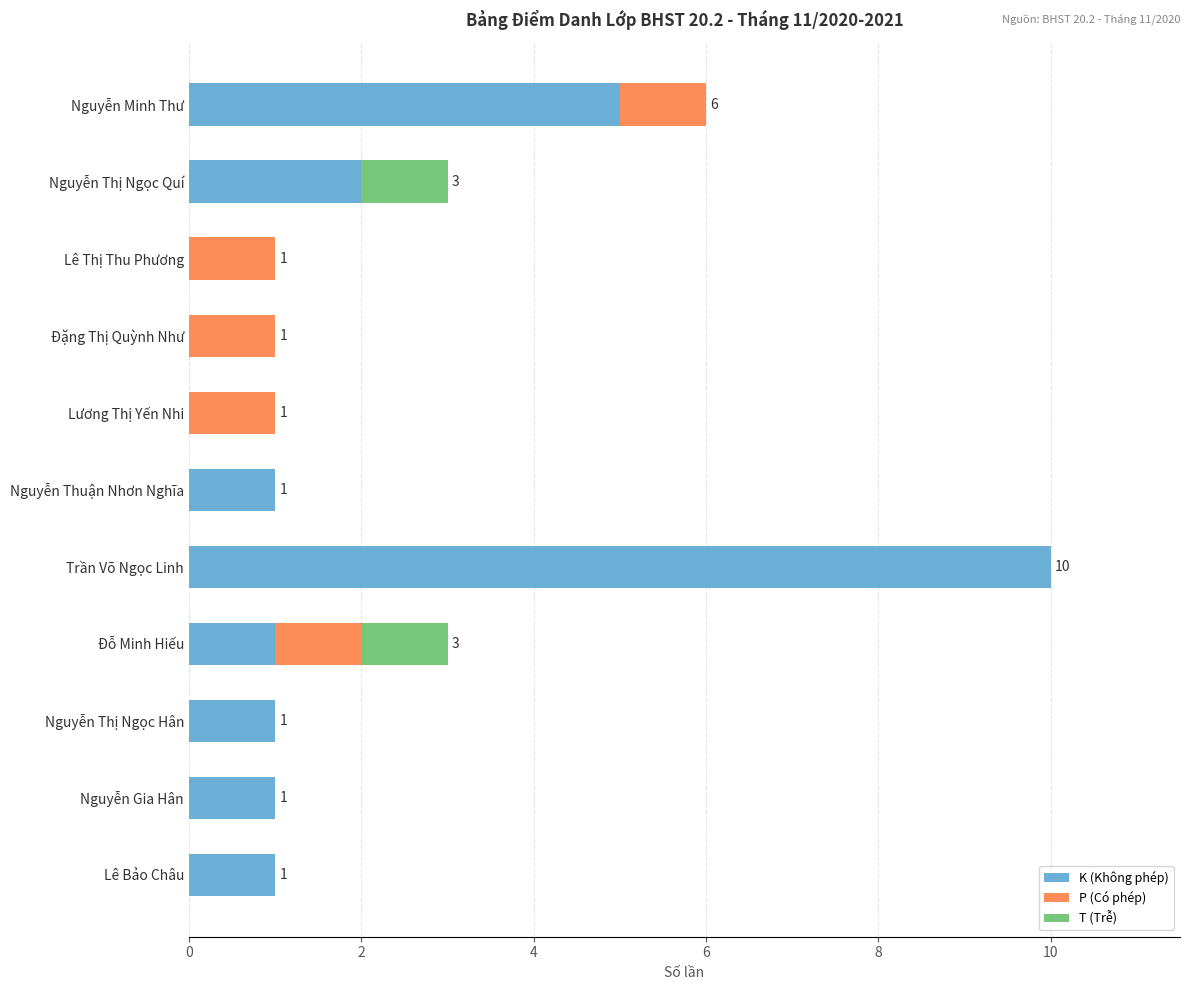

What is the total value across all series at Nguyễn Minh Thư?

6